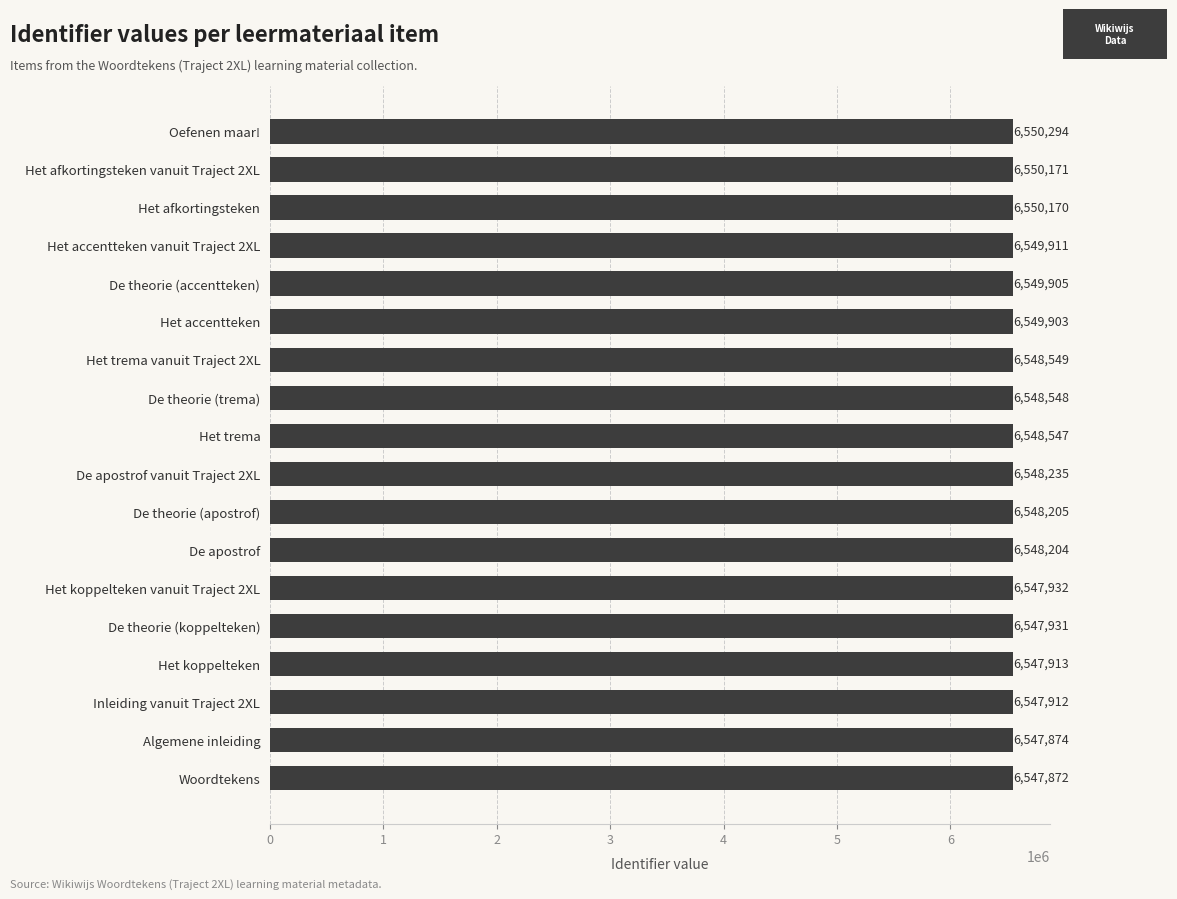

How many series are shown in this chart?

1